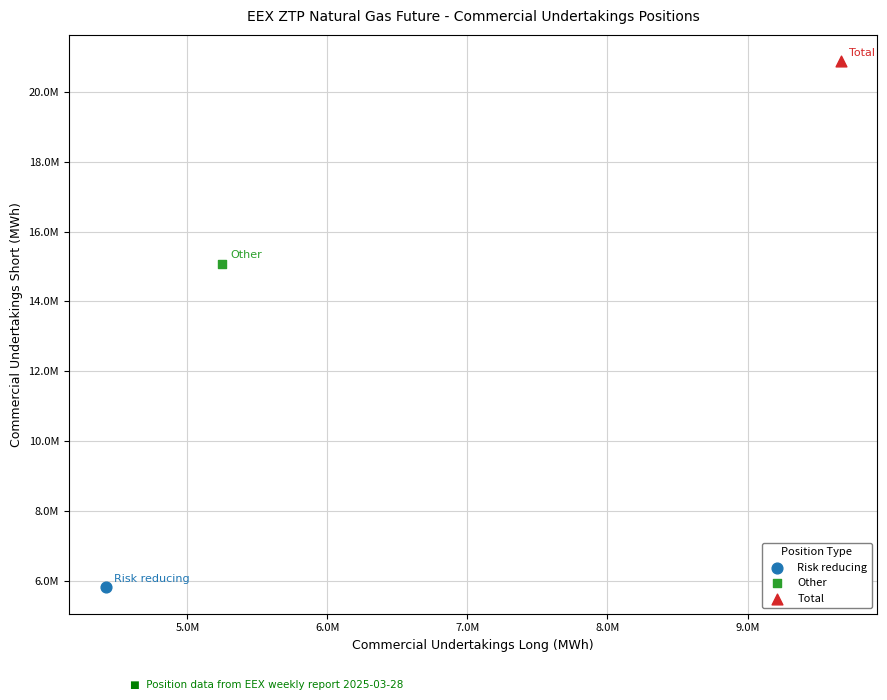

Which series reaches the maximum Y coordinate?

Total